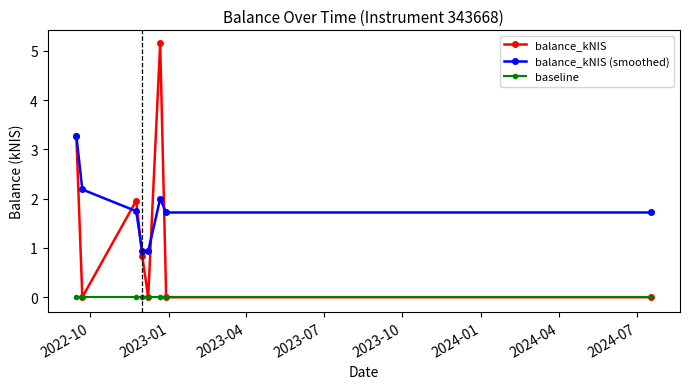

Which series has the widest spread of values?

balance_kNIS